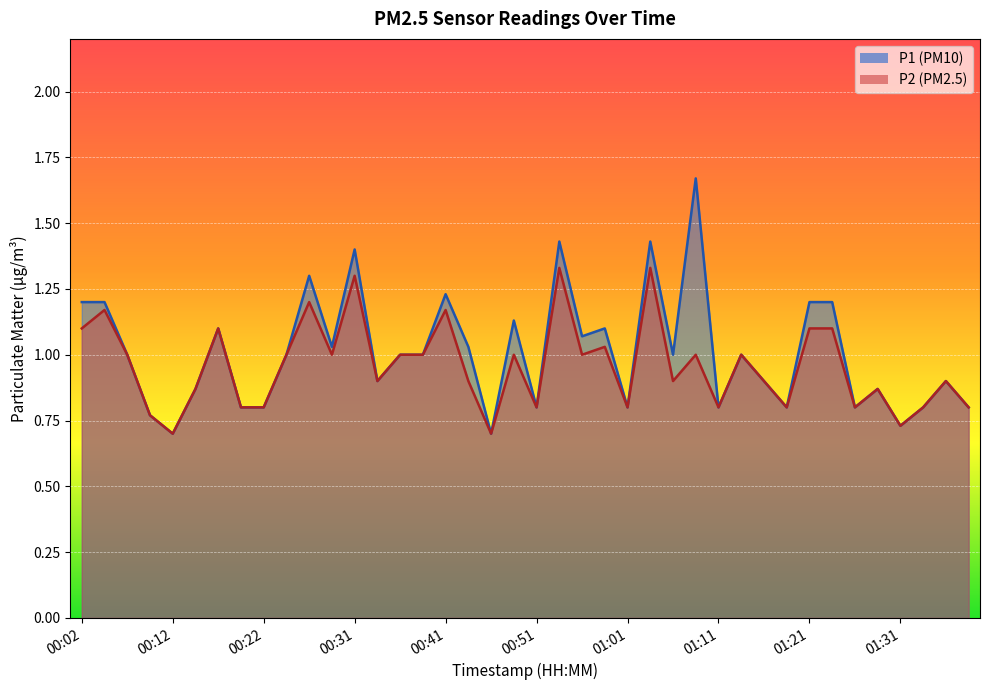

Is the value of P2 at 01:28 greater than the value of P1 at 00:46?

Yes